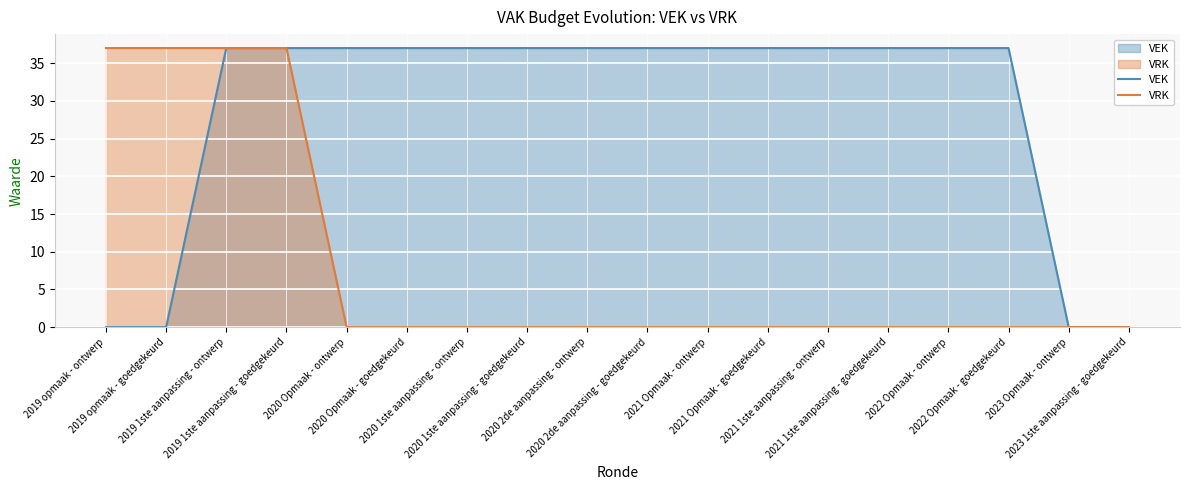

Rank the series by their maximum value, from highest to lowest.

VEK, VRK